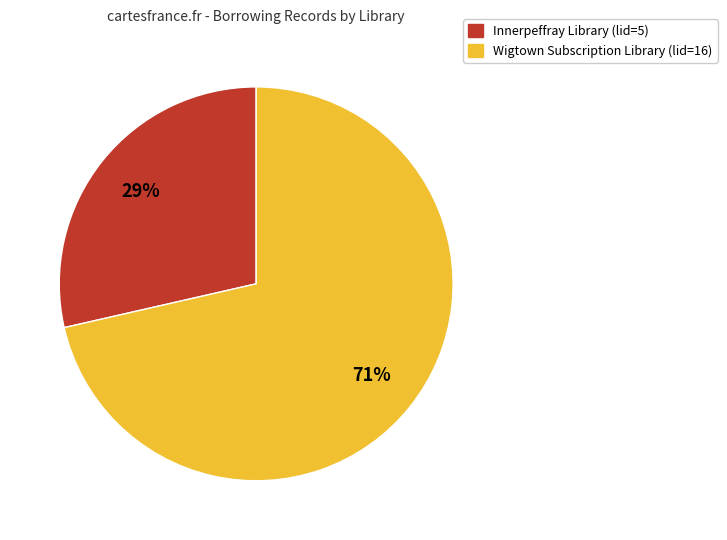

How many slices are in this pie chart?

2